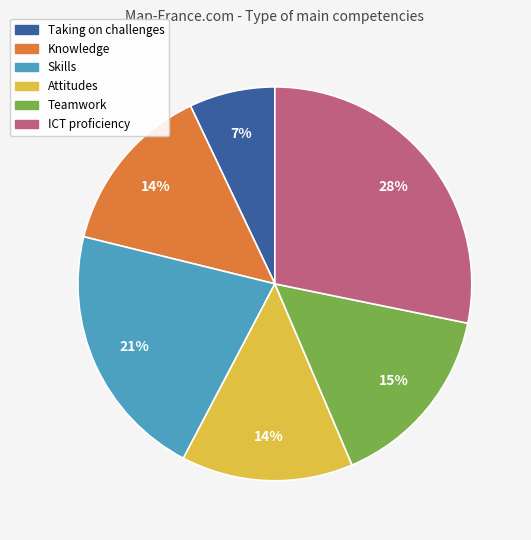

What is the smallest slice in the pie chart?

Taking on challenges